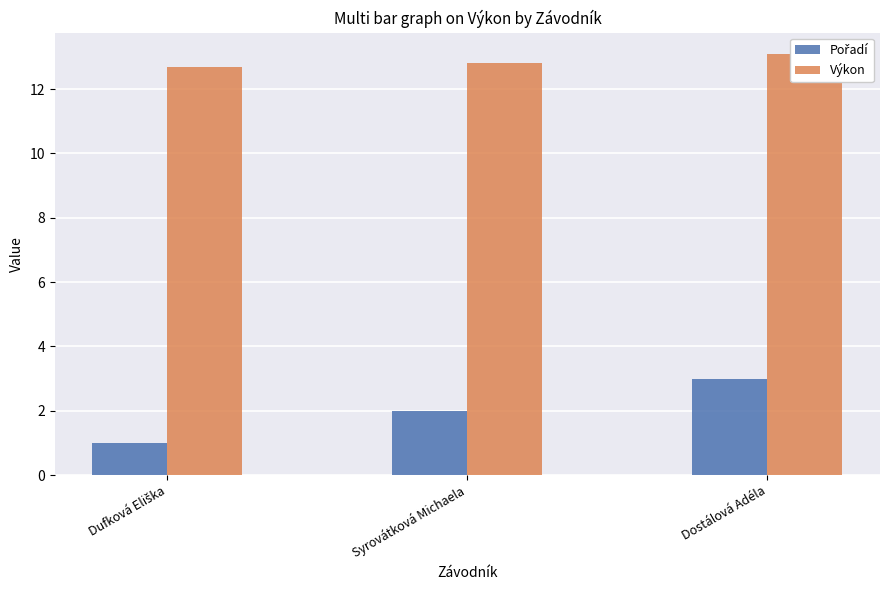

At which category is the sum across all series the highest?

Dostálová Adéla